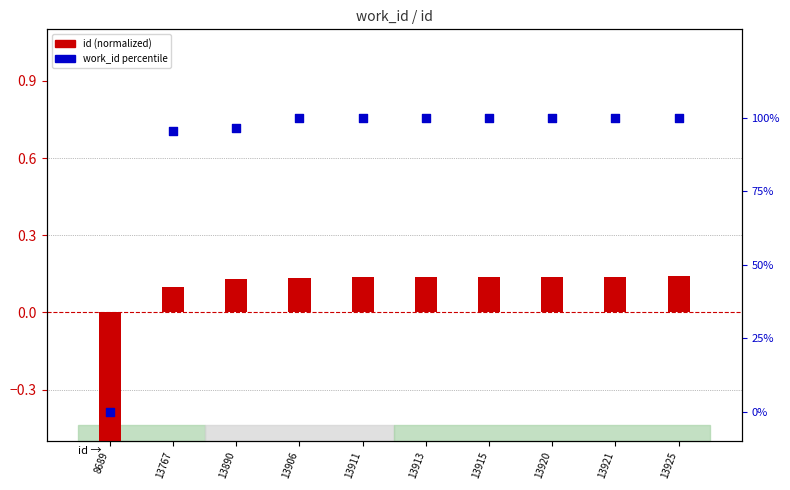

Which series reaches the maximum Y coordinate?

work_id percentile